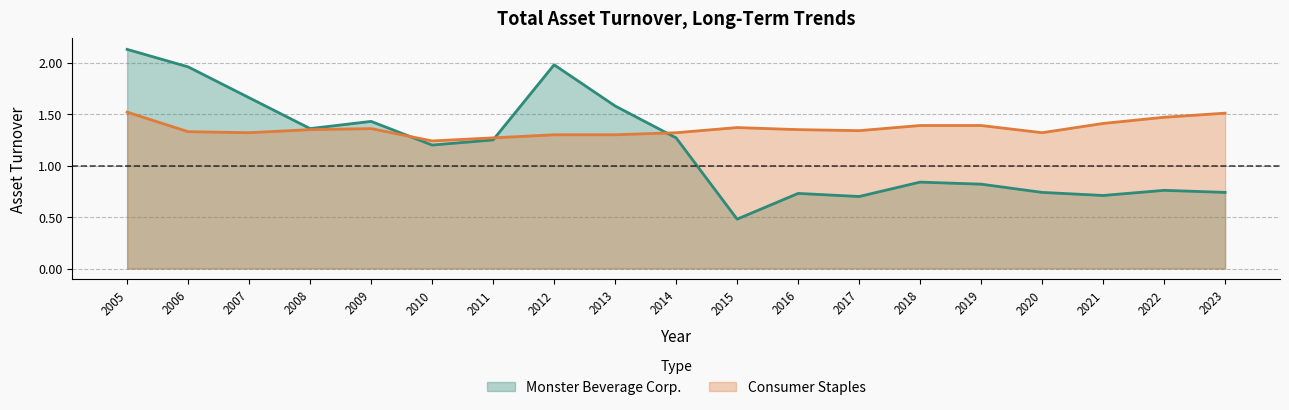

What are all the series names shown in the legend?

Monster Beverage Corp., Consumer Staples